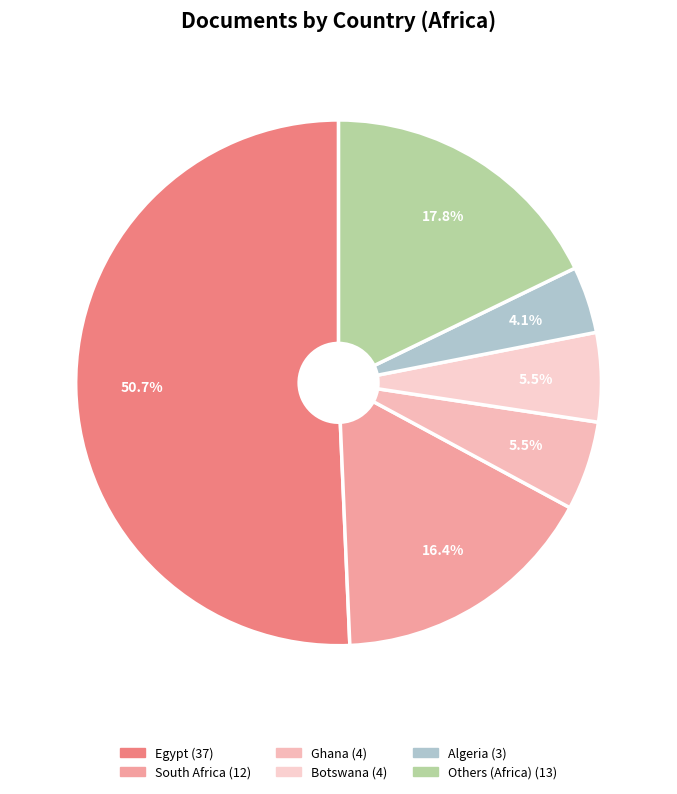

Count the number of slices in the pie.

6